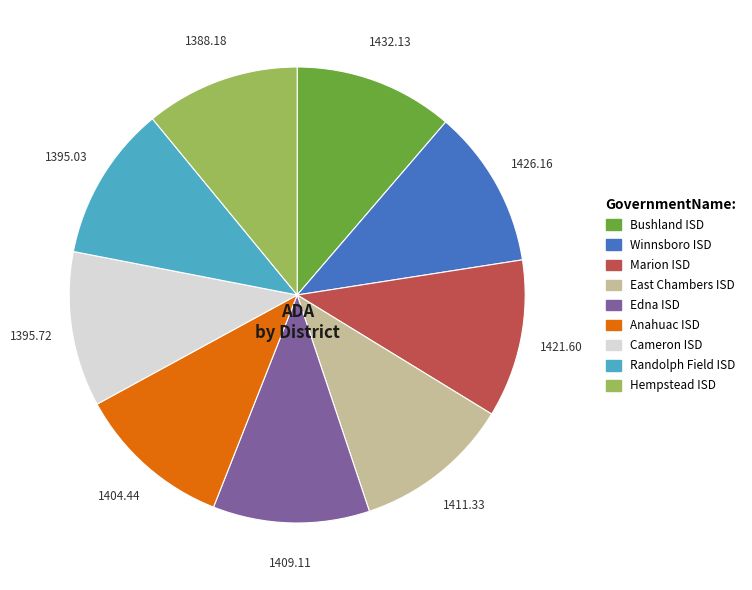

Count the number of slices in the pie.

9